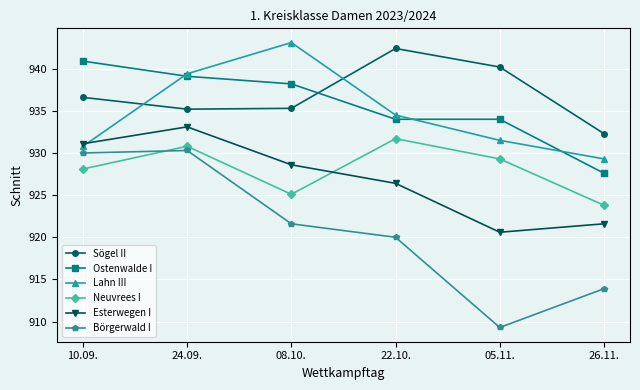

What is the difference between the Börgerwald I values at 22.10. and 08.10.?

1.6